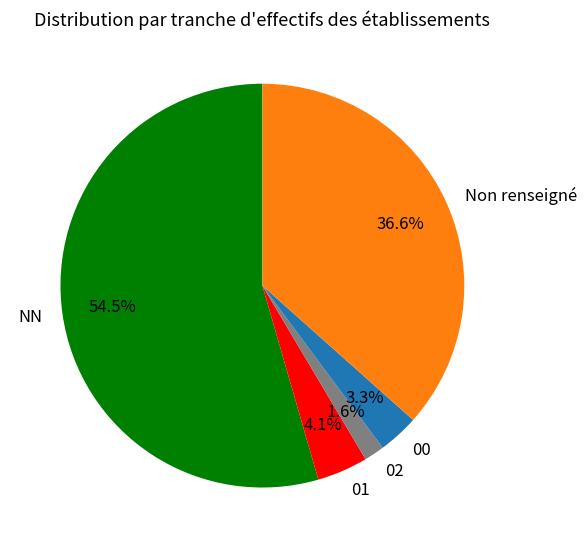

Between Non renseigné and NN, which is larger?

NN